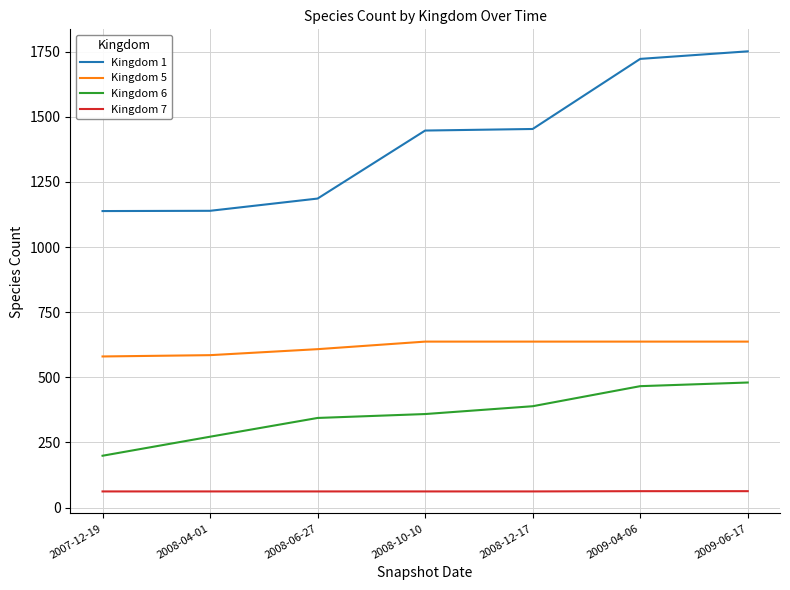

What is the minimum value for Kingdom 6?

199